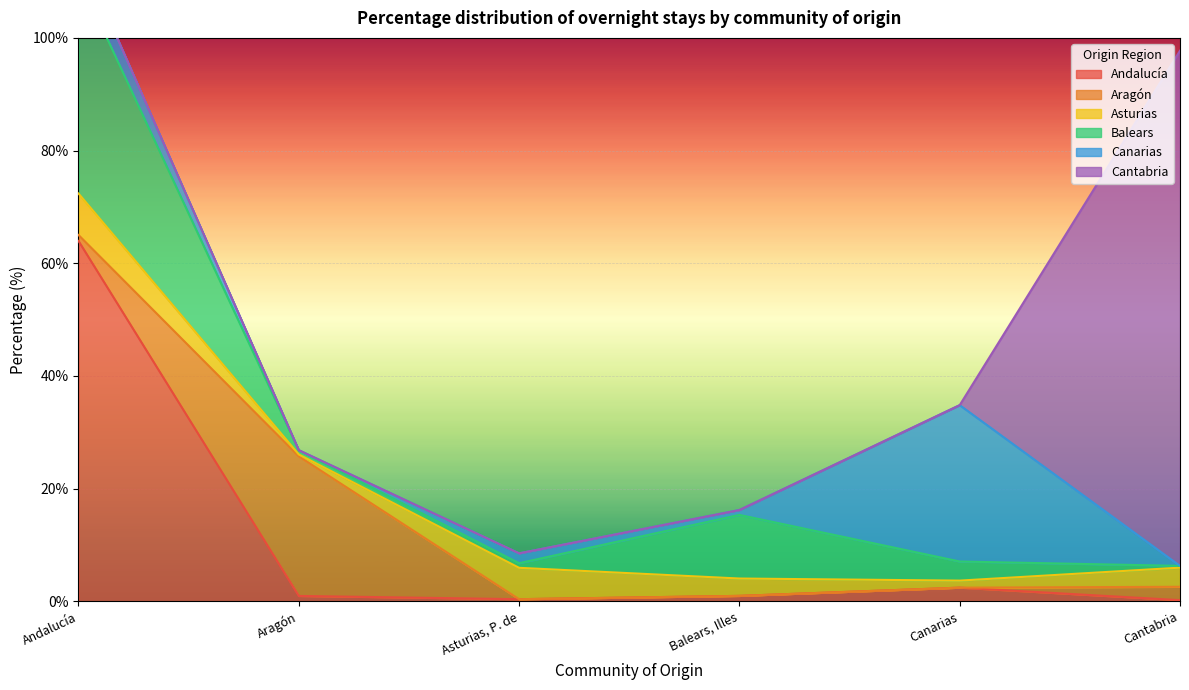

Which series ends up on top after the final intersection of Balears and Cantabria?

Cantabria